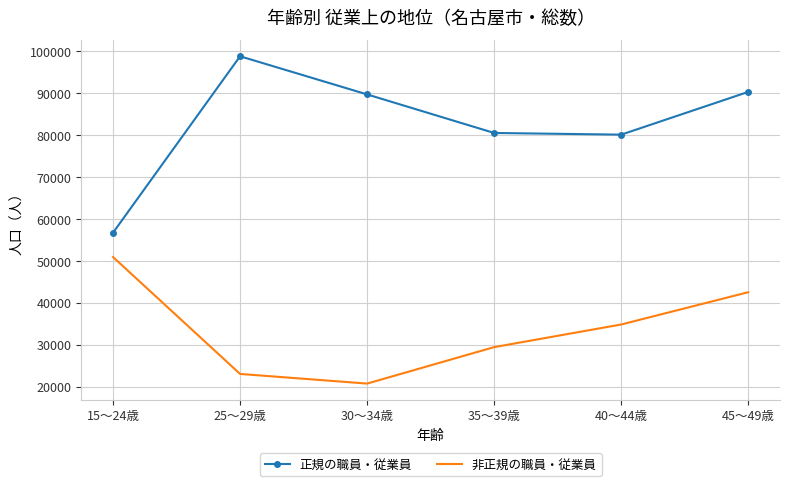

In 正規の職員・従業員, how many points are lower than both neighbors (excluding endpoints)?

1